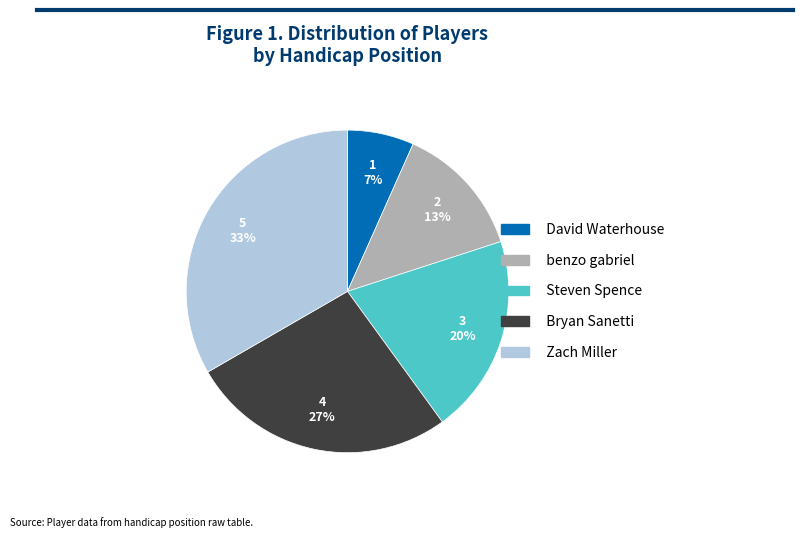

Rank the categories by value from lowest to highest.

David Waterhouse, benzo gabriel, Steven Spence, Bryan Sanetti, Zach Miller